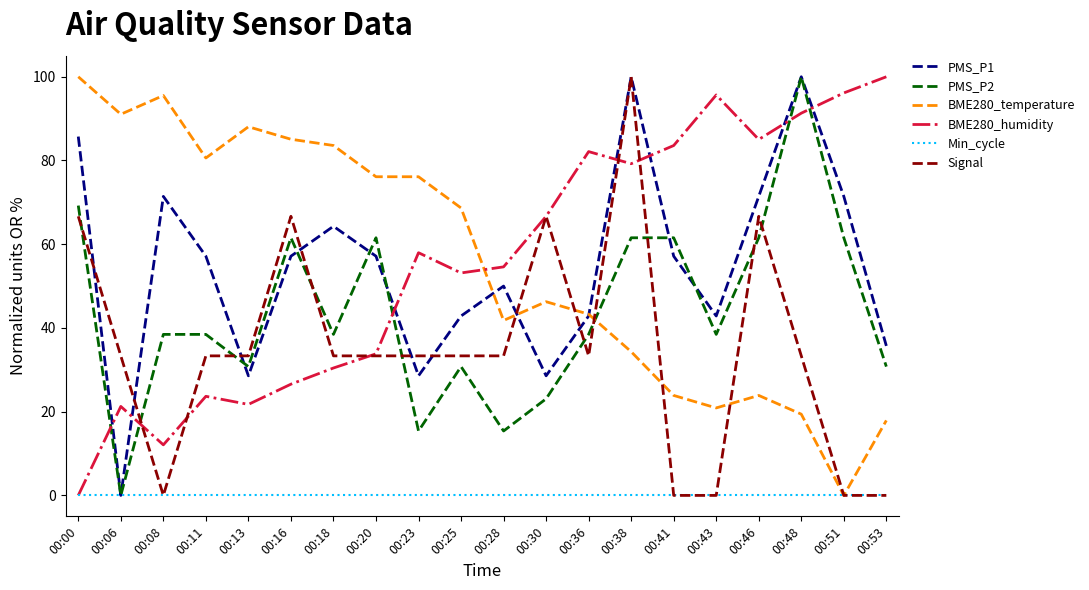

How many distinct data groups are displayed?

6